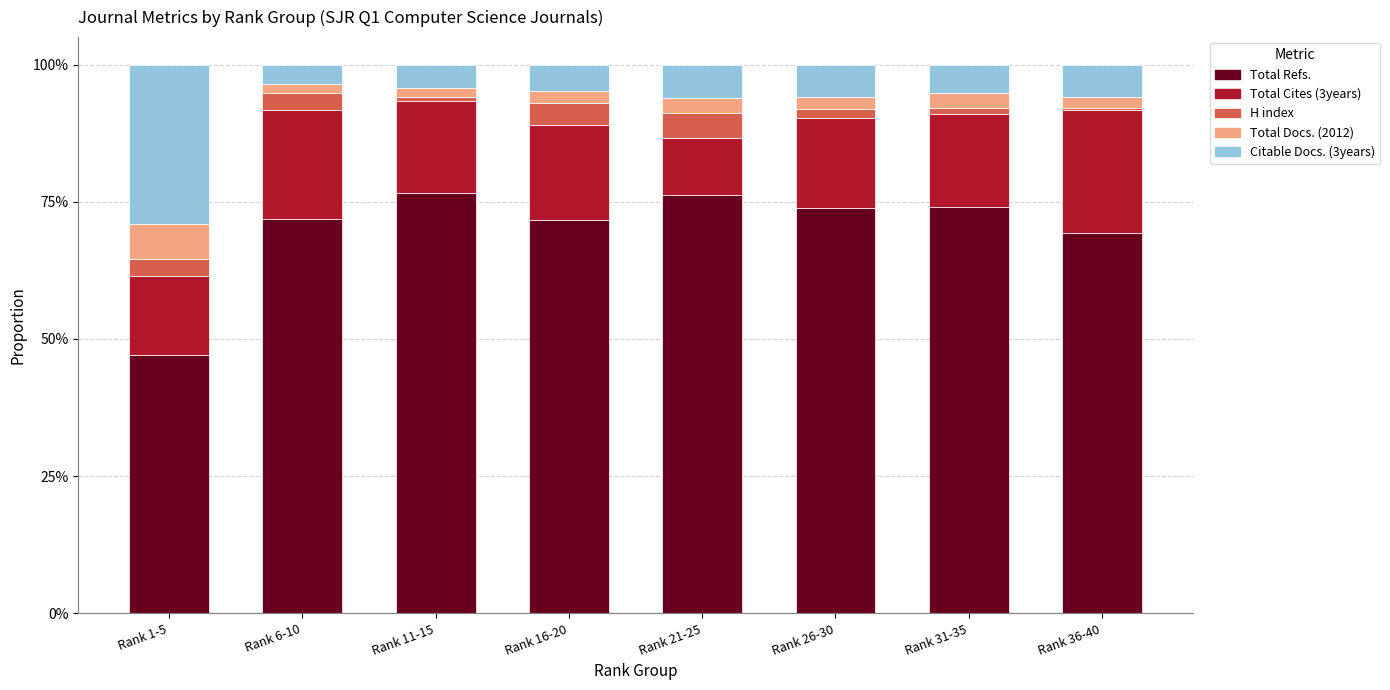

Is it true that Total Refs. equals 71.8 at Rank 6-10?

True